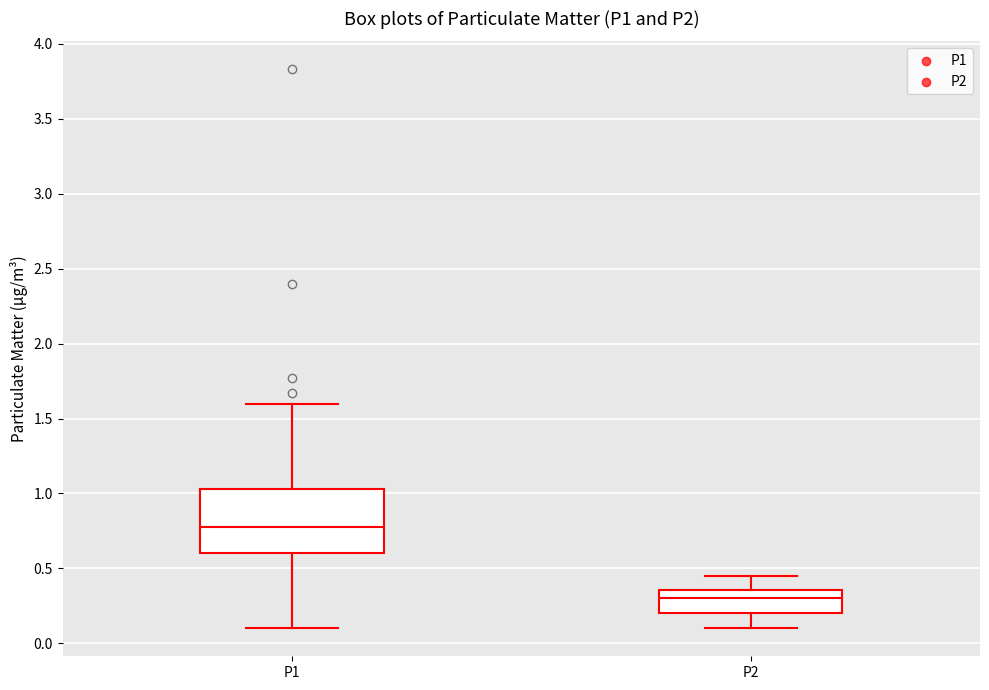

Reading left to right, read every box against the y-axis: the position of its median line, the range the box covers, and the ends of its whiskers. The values are not printed on the chart, so give them approximately, as read against the axis.

P1: median 0.80, box 0.60 to 1.05, whiskers 0.10 to 1.60
P2: median 0.30, box 0.20 to 0.35, whiskers 0.10 to 0.45